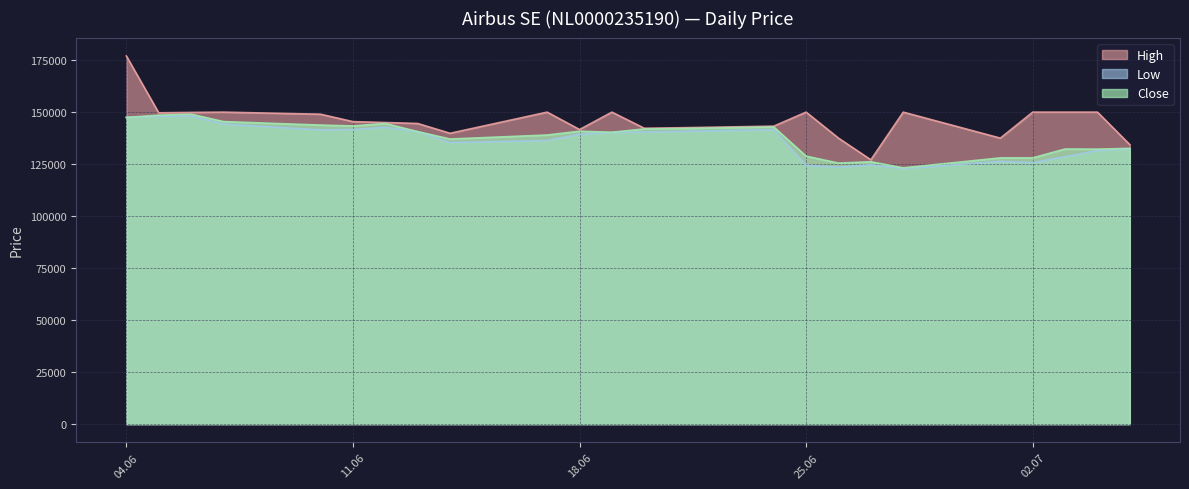

Which label corresponds to the largest value in the chart?

04.06